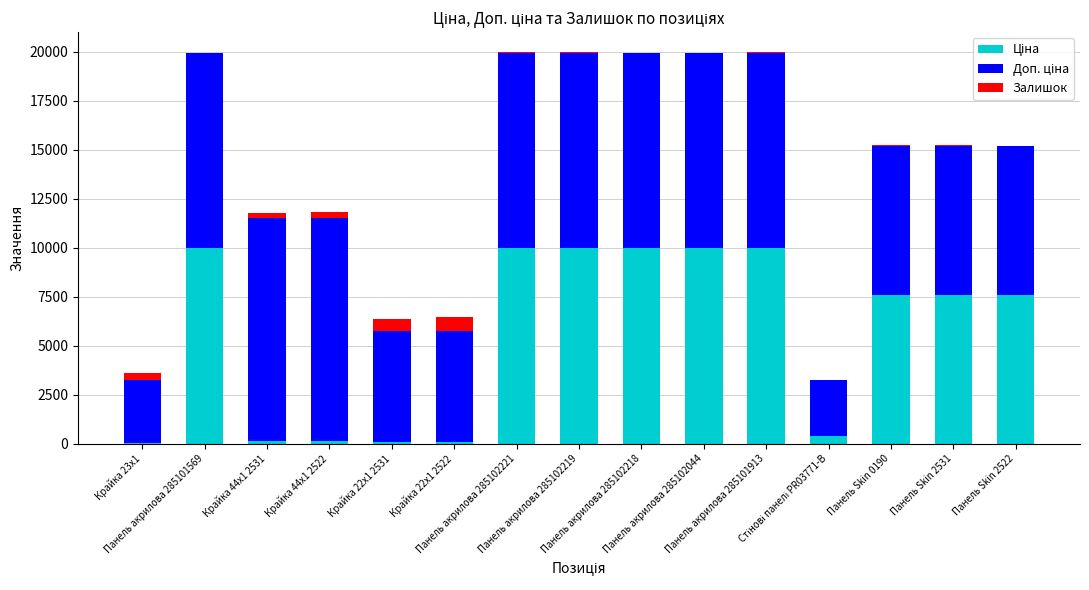

Rank the series at Панель Skin 0190 from lowest to highest value.

Залишок, Ціна, Доп. ціна